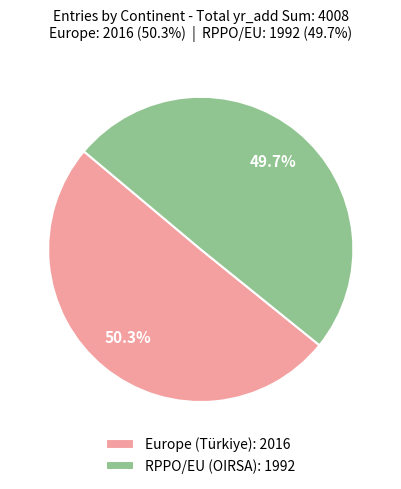

What portion of the pie excludes RPPO/EU (OIRSA)?

50.3%